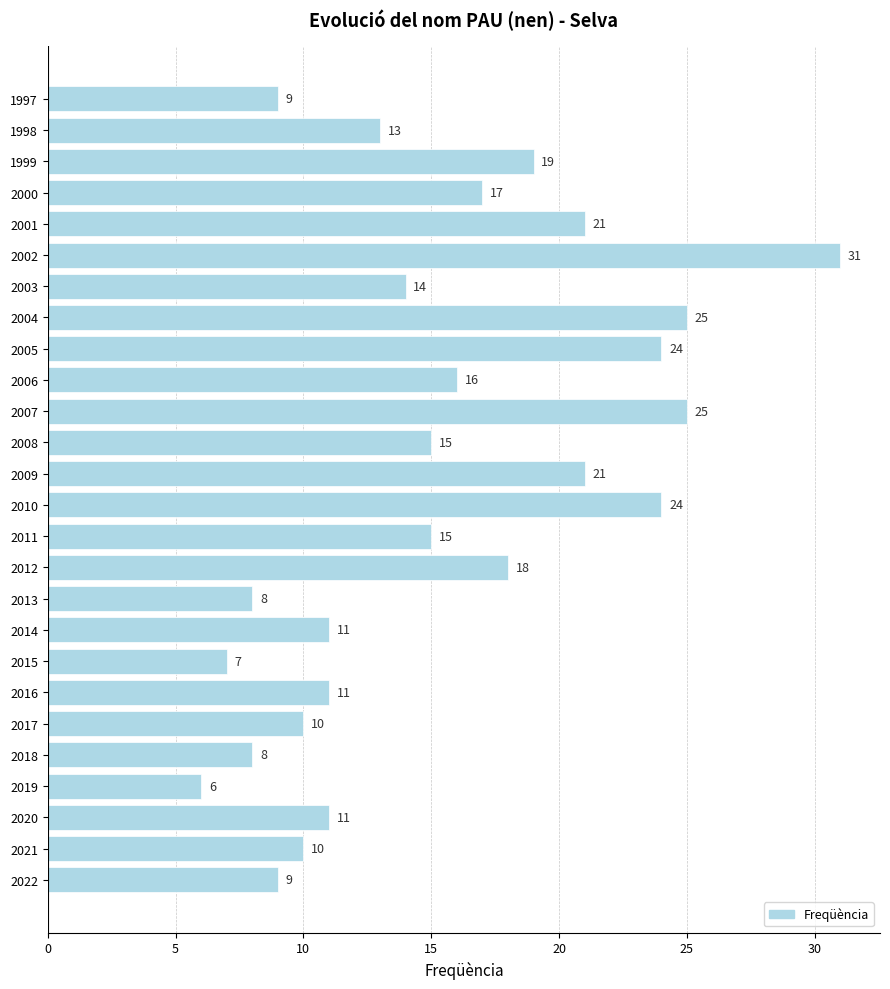

Is it true that the value at 2001 is 21?

True